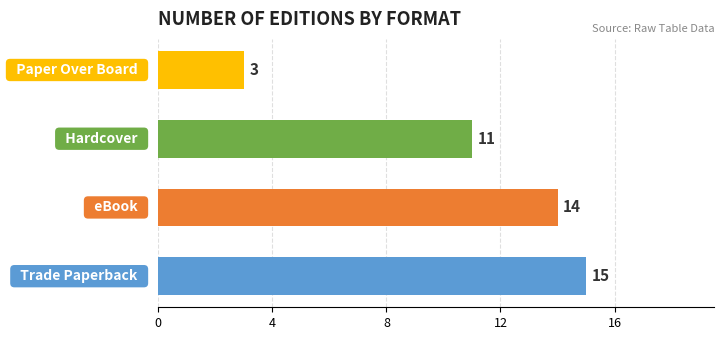

What is the average value?

11